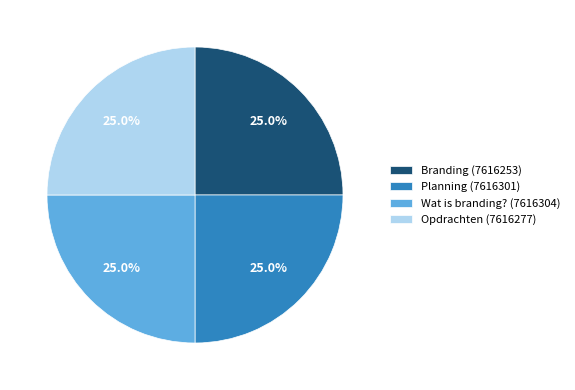

Approximately how many times larger is the value at Branding (7616253) compared to Planning (7616301)?

1.0